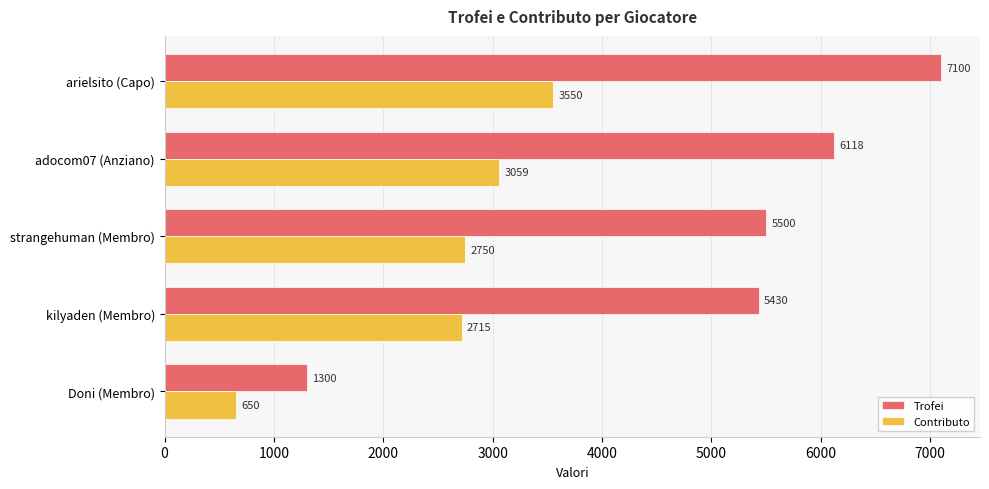

What is the total value across all series at Doni (Membro)?

1950